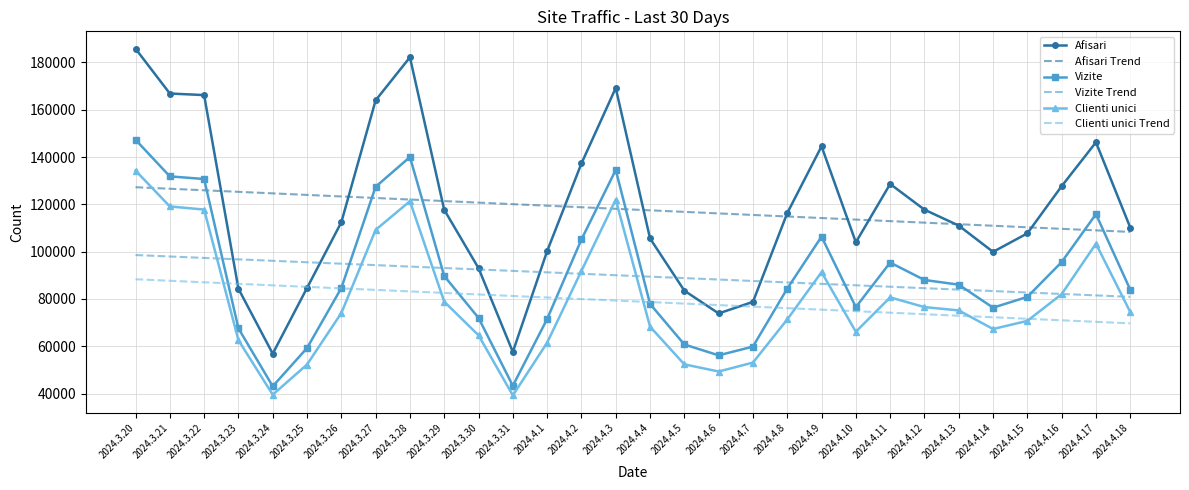

What is the sum of all Clienti unici values?

2370342.0